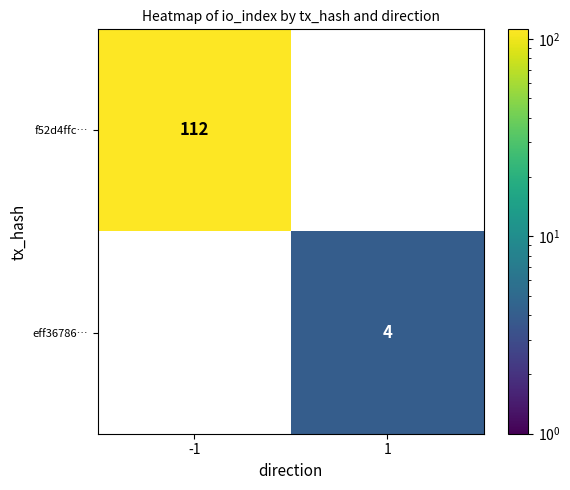

Is it true that f52d4ffc… equals 112 at -1?

True